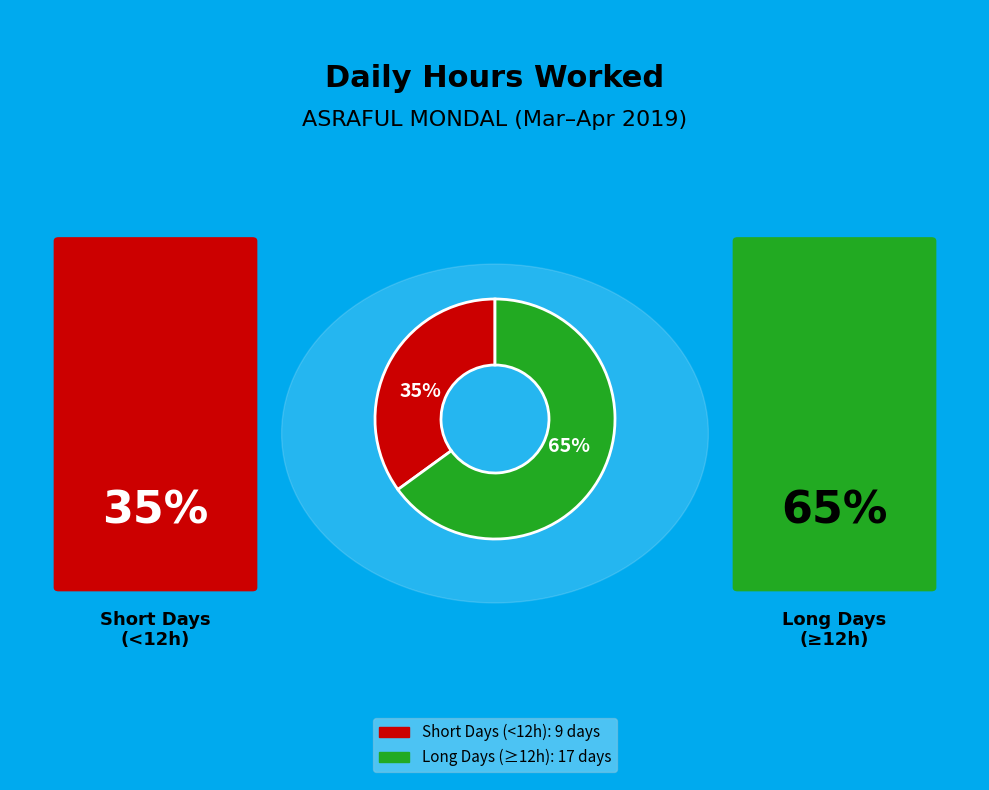

How many slices are in this pie chart?

2